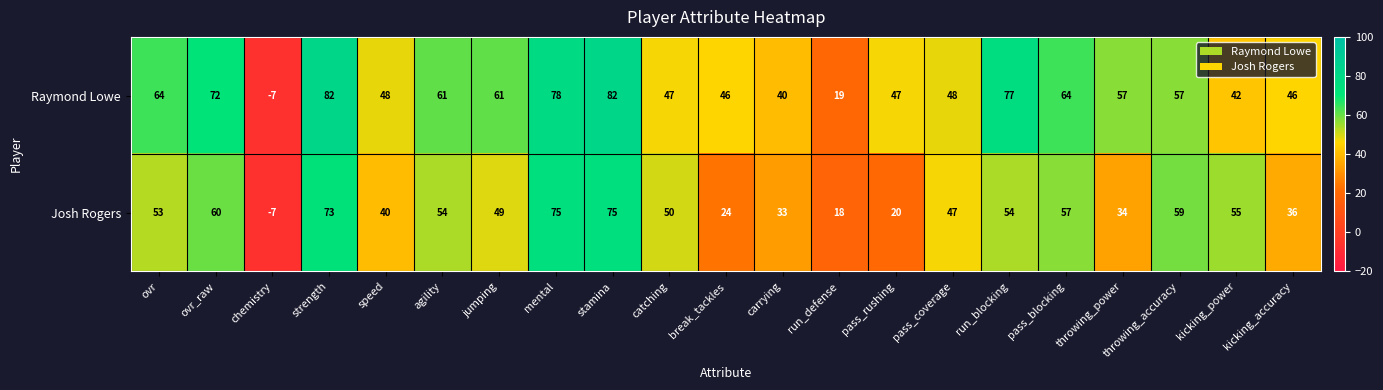

What value does the Raymond Lowe series have at strength?

82